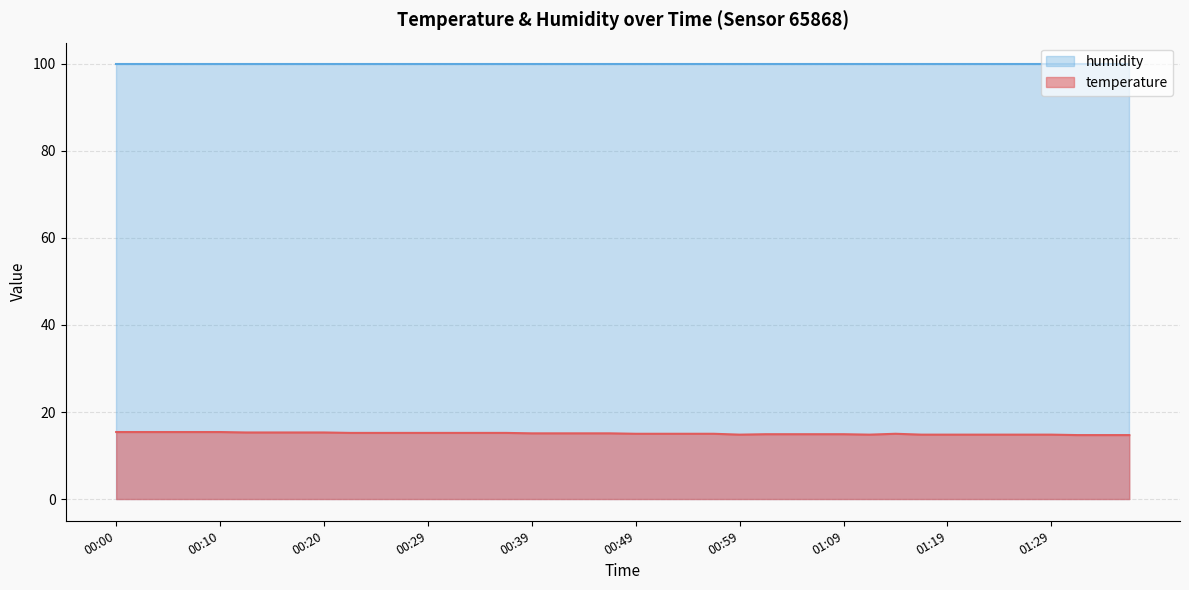

Which label corresponds to the smallest value in the chart?

01:31